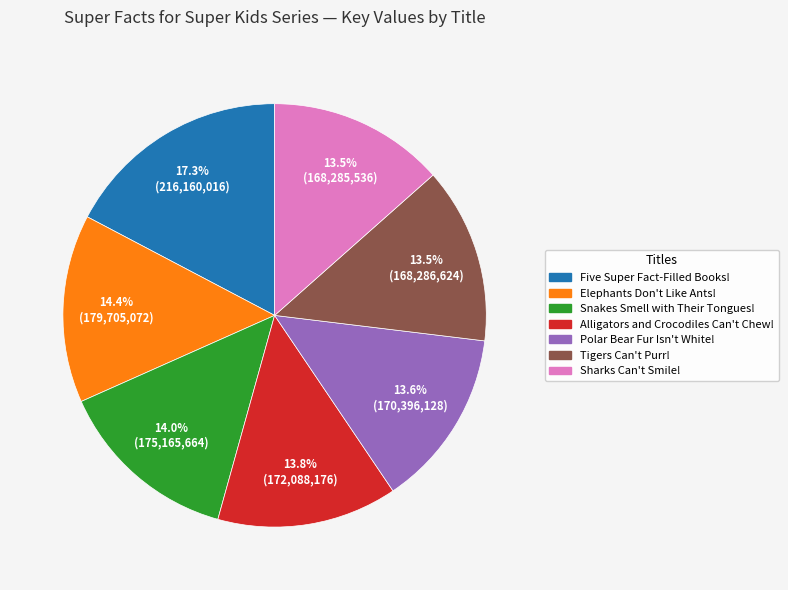

What percentage is the Five Super Fact-Filled Books! slice, to the nearest percent?

17%